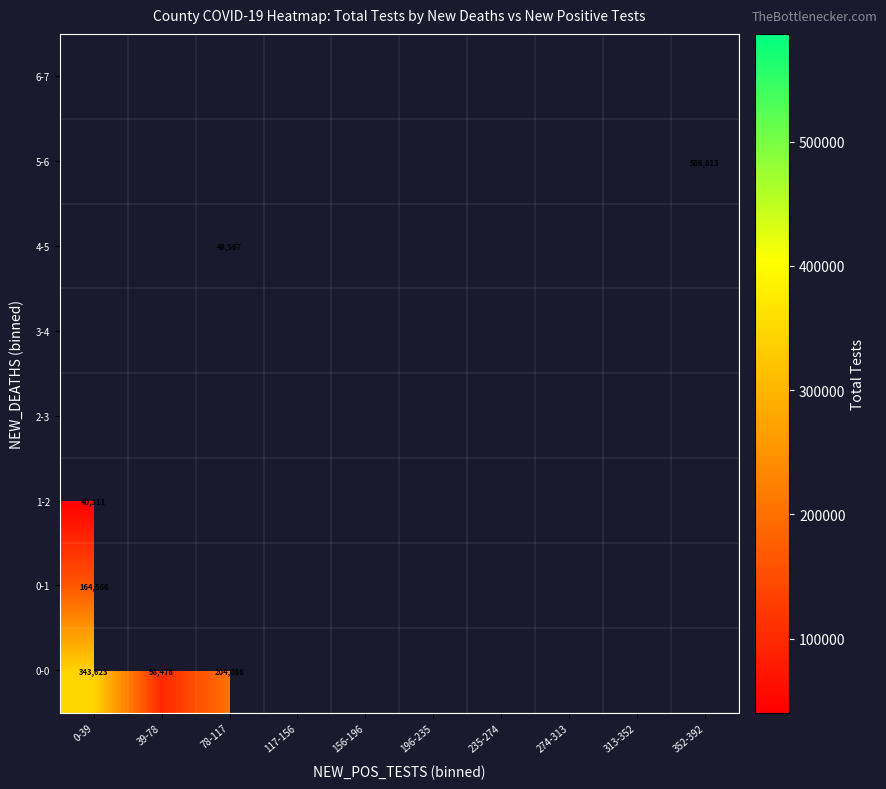

The 0-0 series shows 33132 at 39-78. True or false?

False